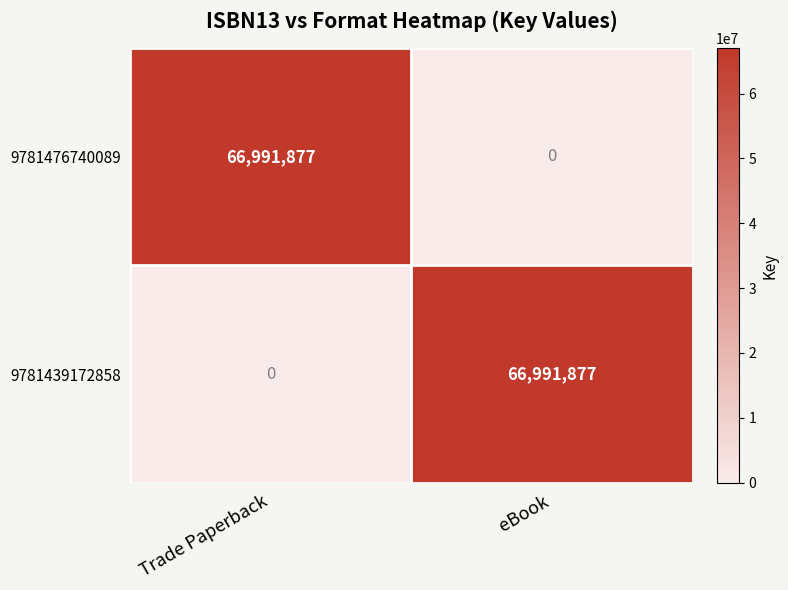

The 9781476740089 series shows 28391795 at Trade Paperback. True or false?

False